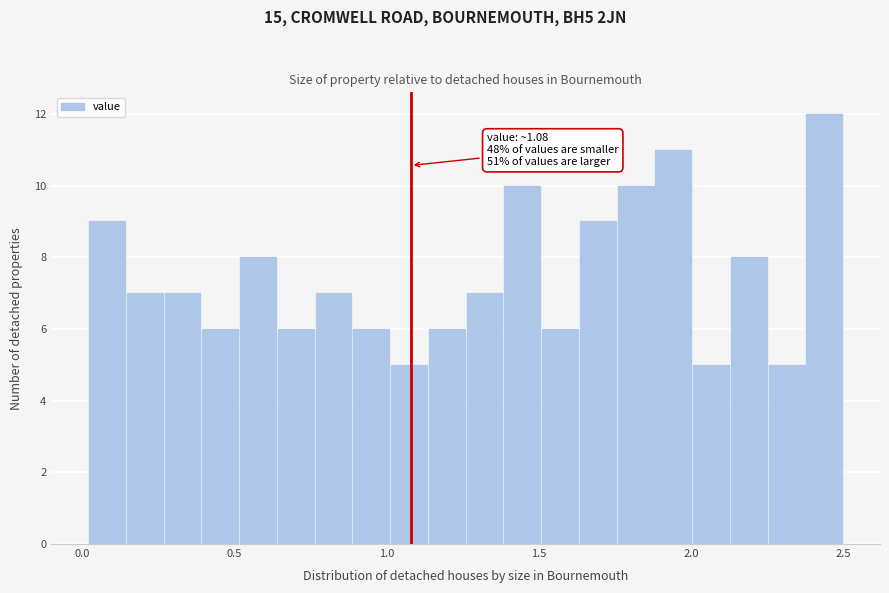

Around what value on the x-axis is the tallest bar? Give the approximate position of its centre, as read against the axis.

2.45